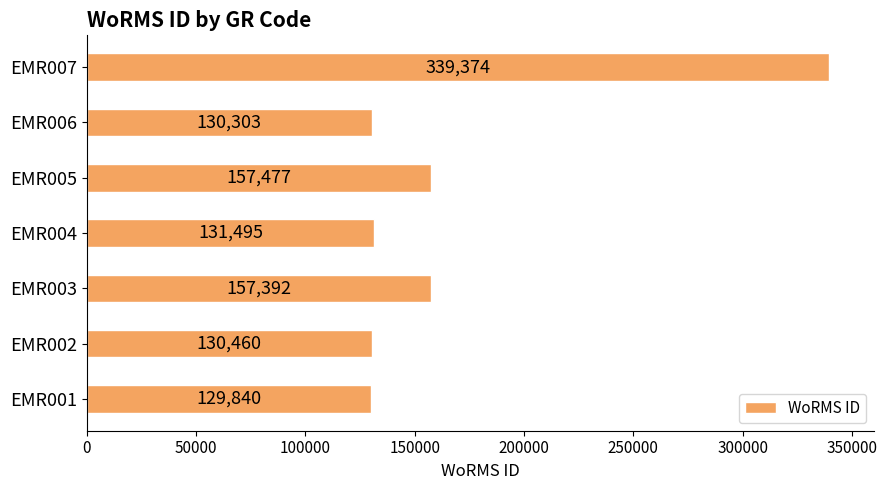

Count the number of data series in this chart.

1